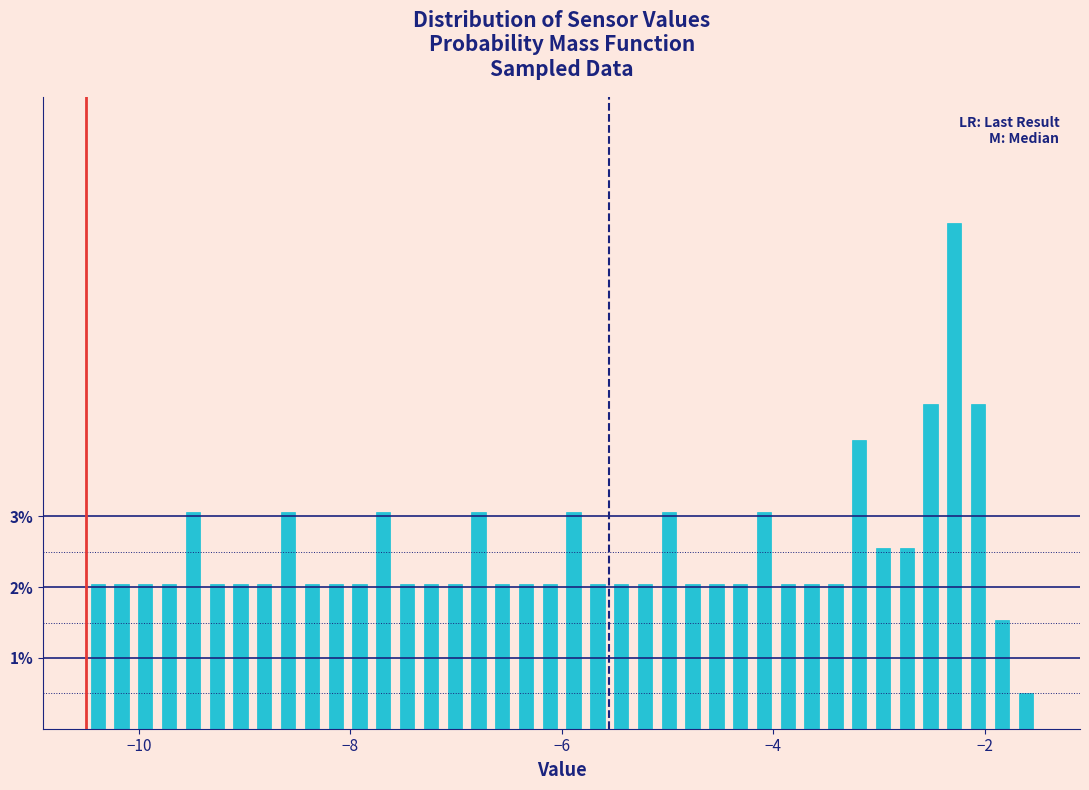

Around what value on the x-axis is the tallest bar? Give the approximate position of its centre, as read against the axis.

-2.2